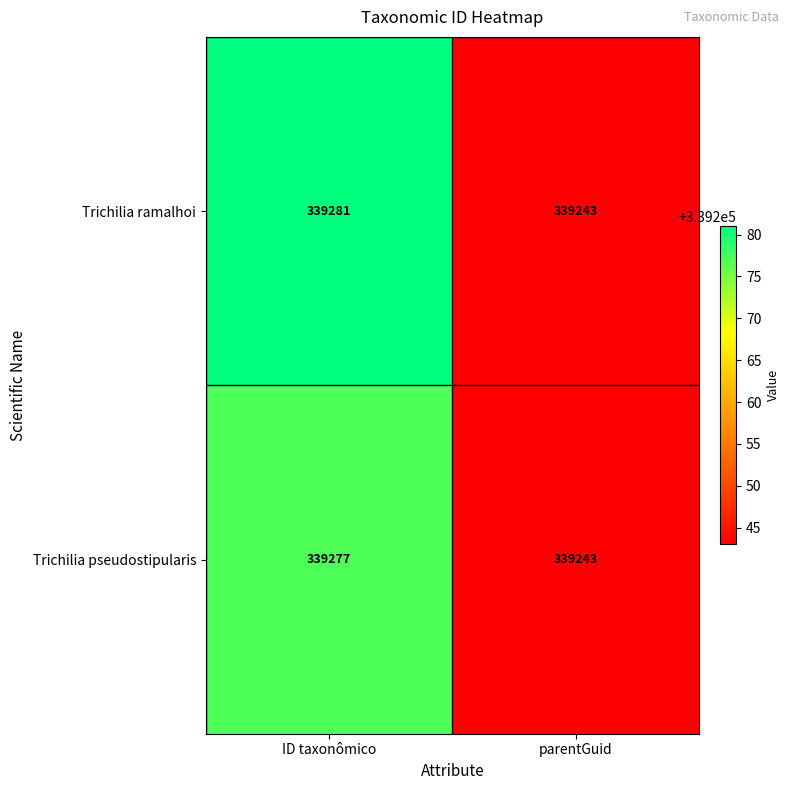

What is the total value across all series at parentGuid?

678486